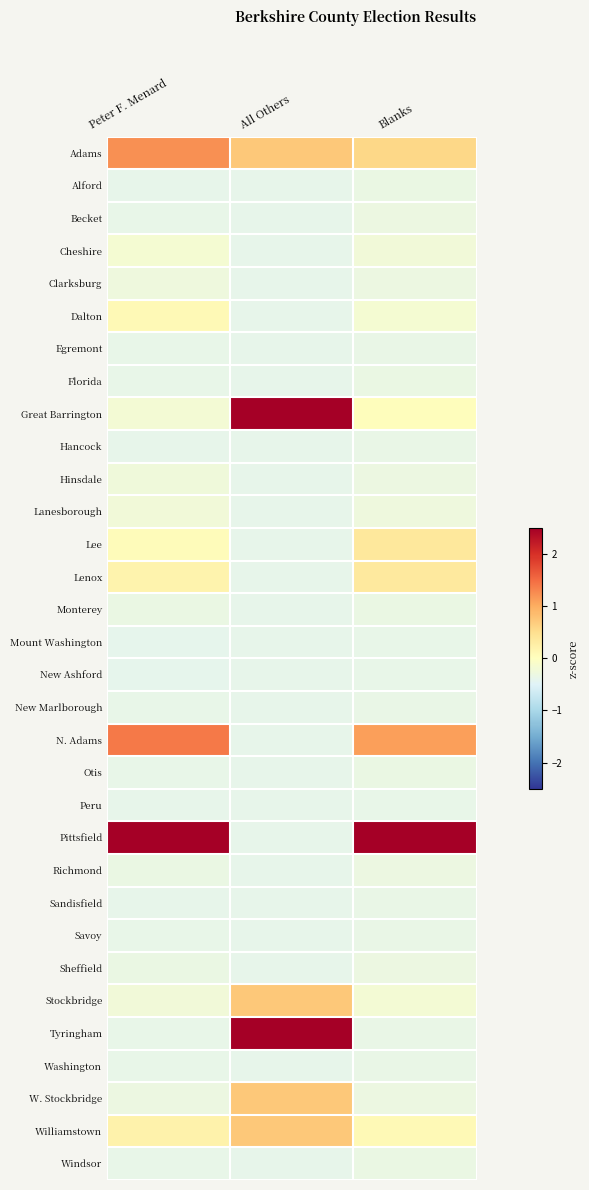

How many series are shown in this chart?

32